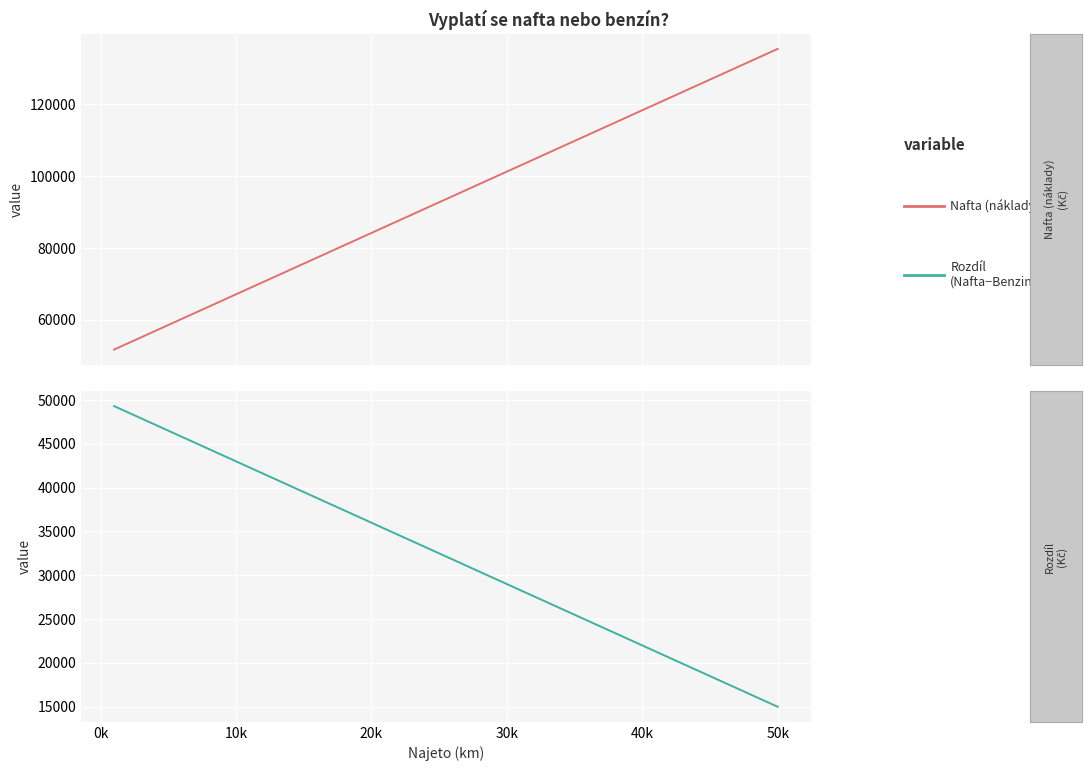

How many lines are shown in the chart?

2